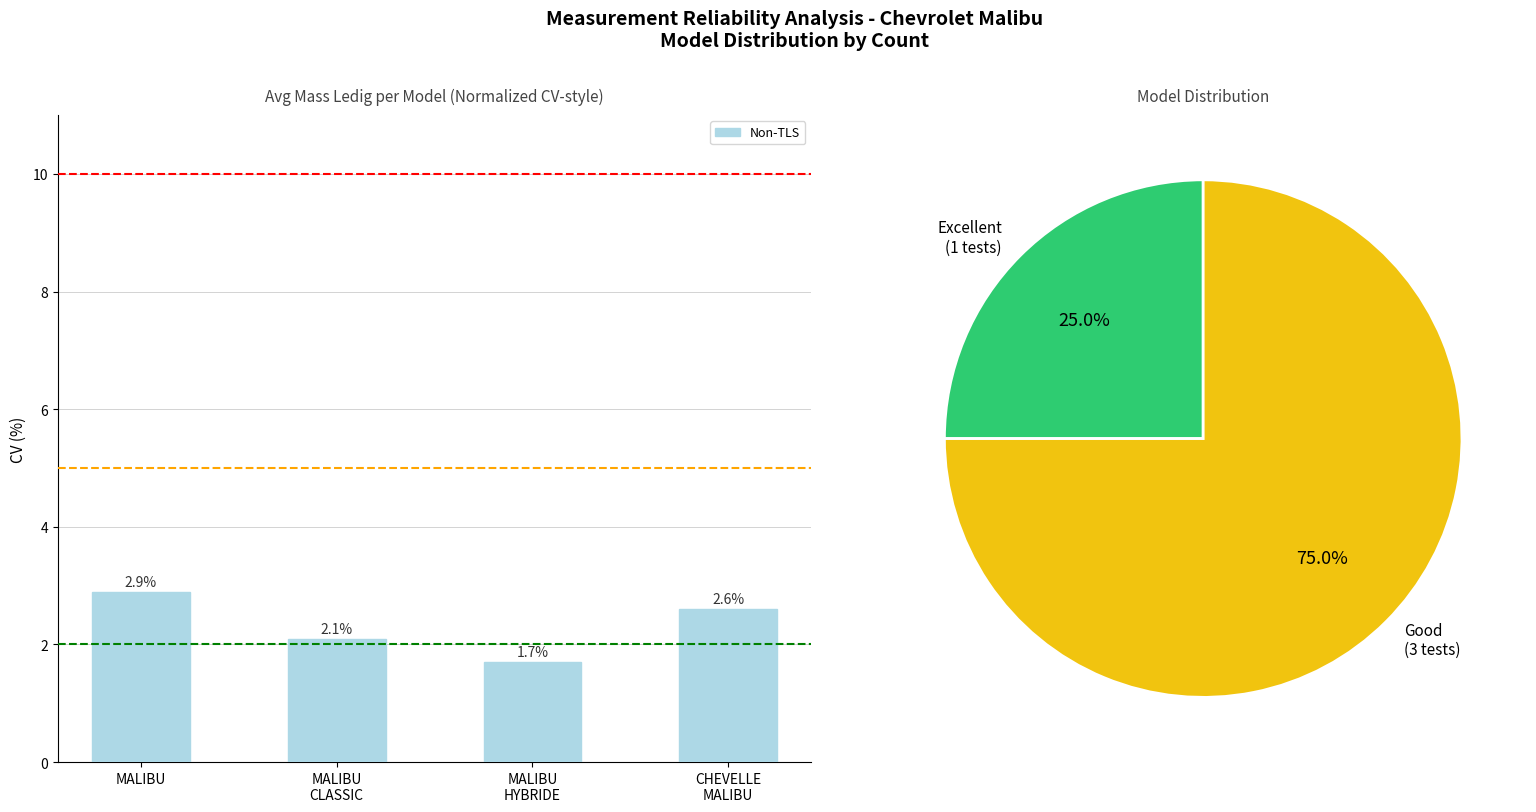

What is the difference between the second highest and minimum values?

0.9